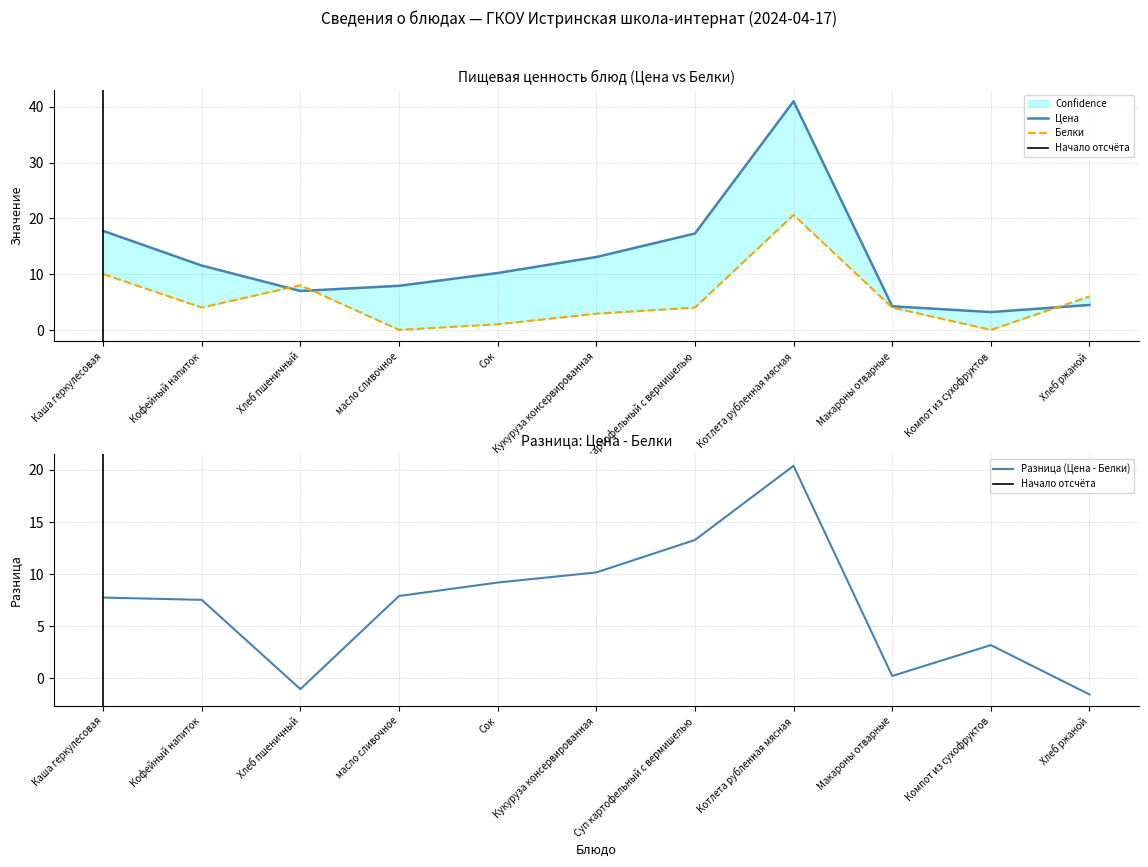

Which series has the widest spread of values?

Цена